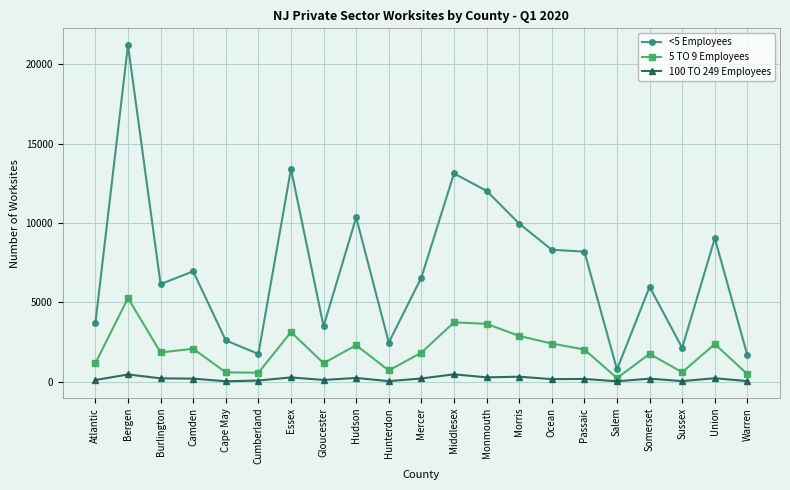

The value of 5 TO 9 Employees at Hudson is 2295. True or false?

True